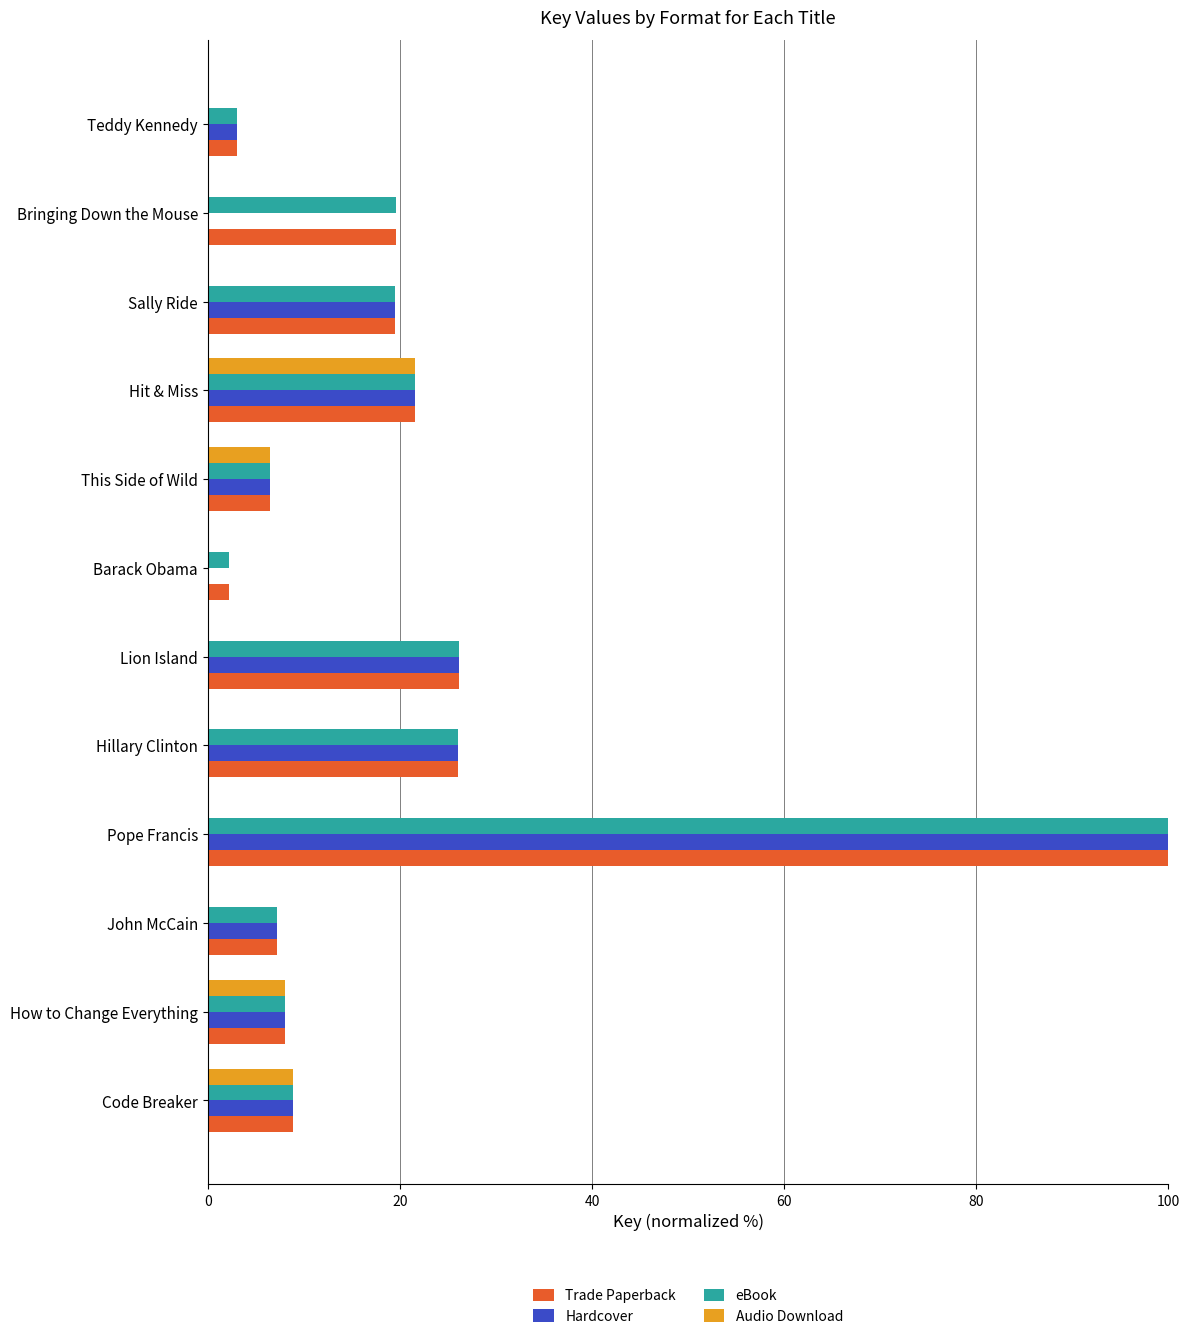

Is the value of Hardcover at Teddy Kennedy greater than the value of Audio Download at Hillary Clinton?

Yes